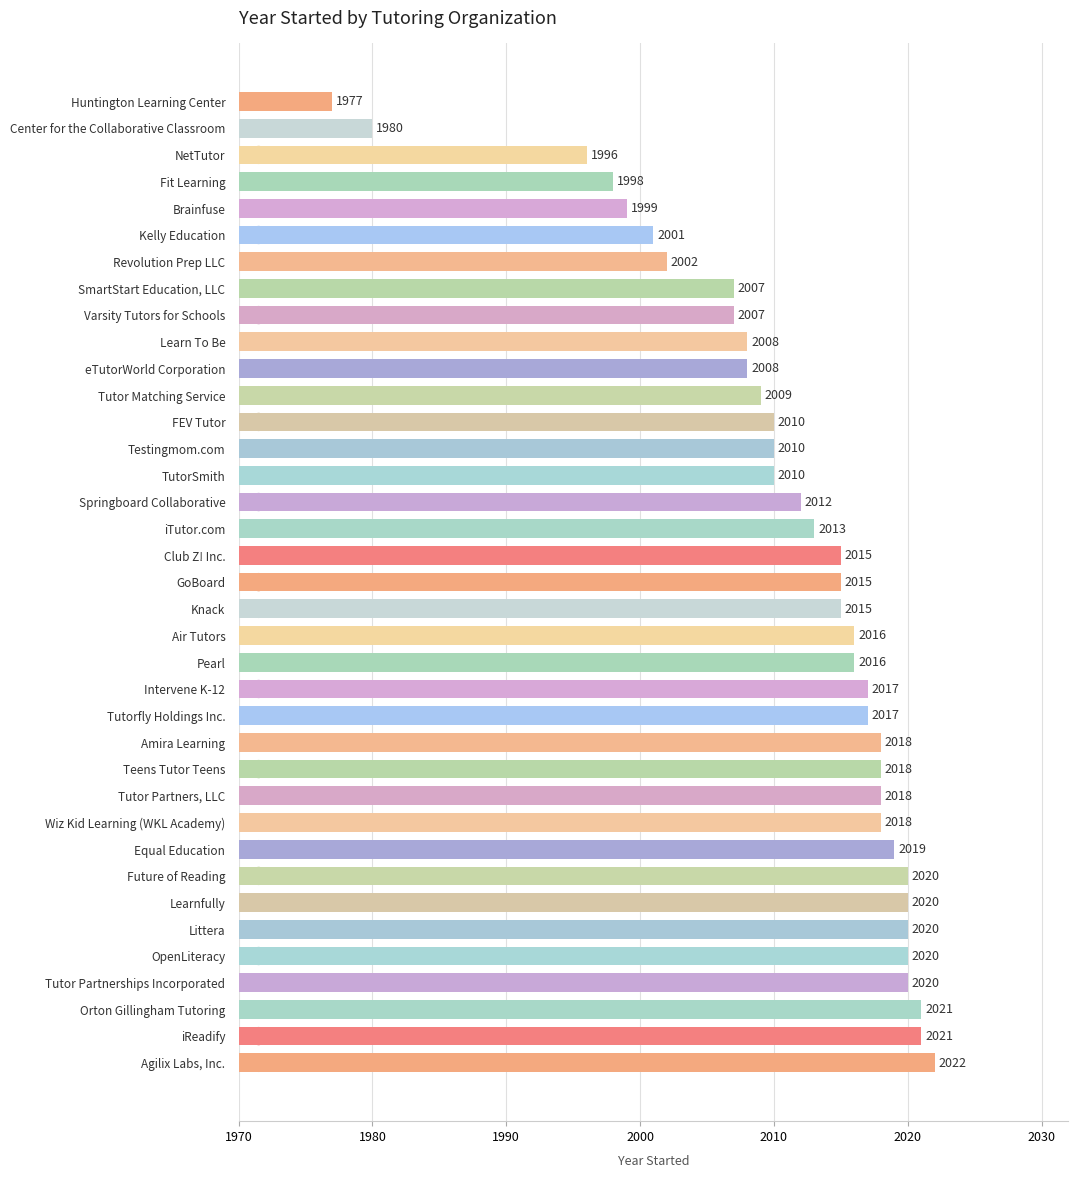

The chart shows a value of 2019 at Equal Education. True or false?

True